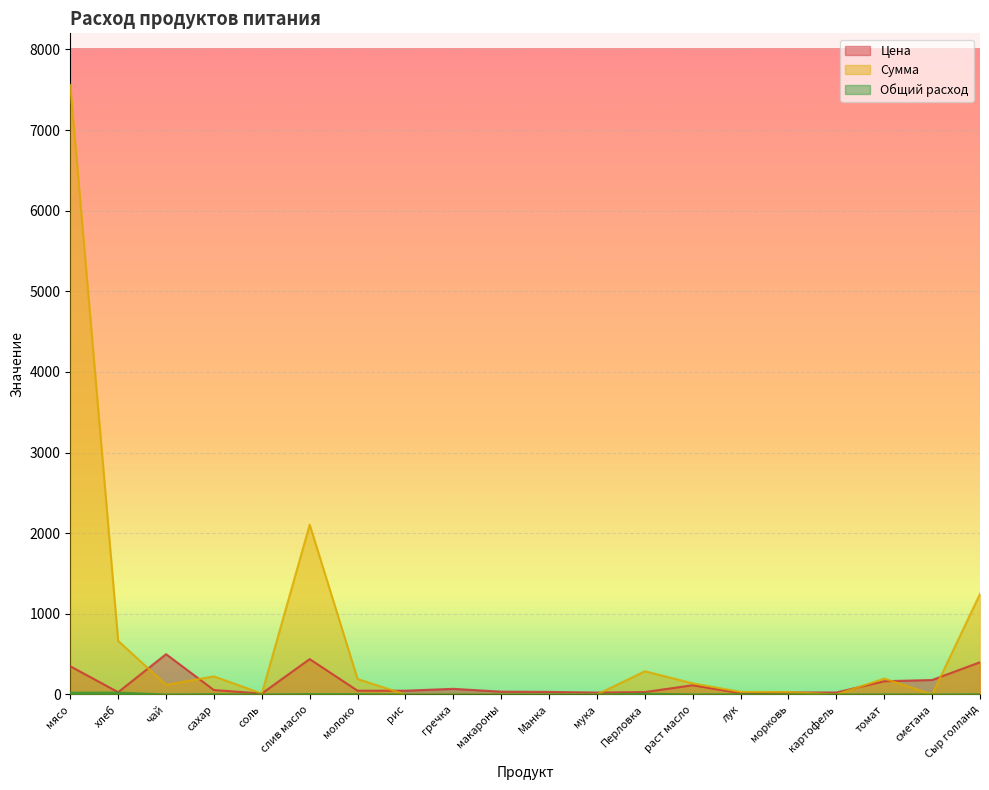

The Сумма series shows 0.0 at мука. True or false?

True